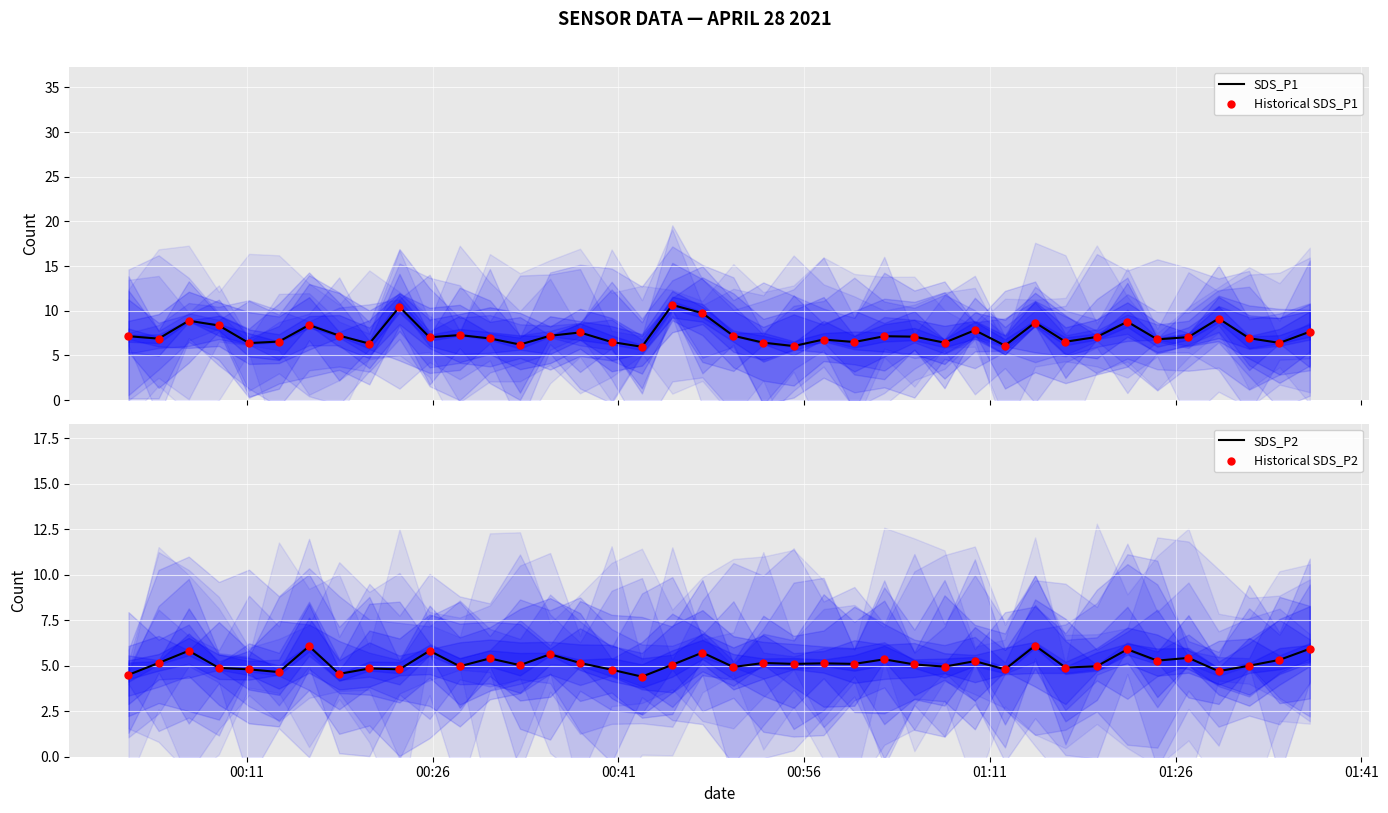

Which series has the widest spread of Y values?

SDS_P1